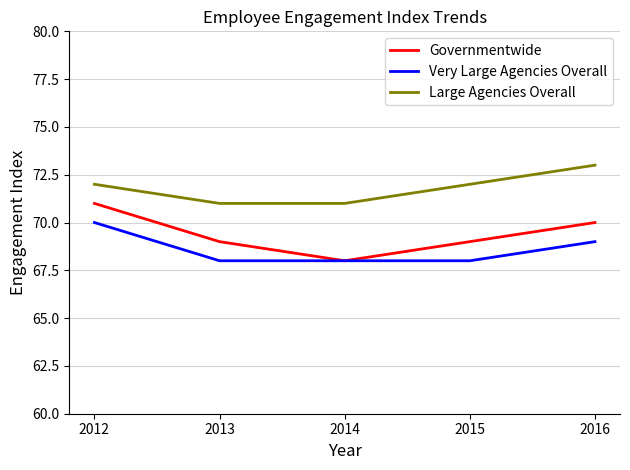

Reading right to left, transcribe all the data shown in this chart.

Governmentwide: 2016=70	2015=69	2014=68	2013=69	2012=71
Very Large Agencies Overall: 2016=69	2015=68	2014=68	2013=68	2012=70
Large Agencies Overall: 2016=73	2015=72	2014=71	2013=71	2012=72